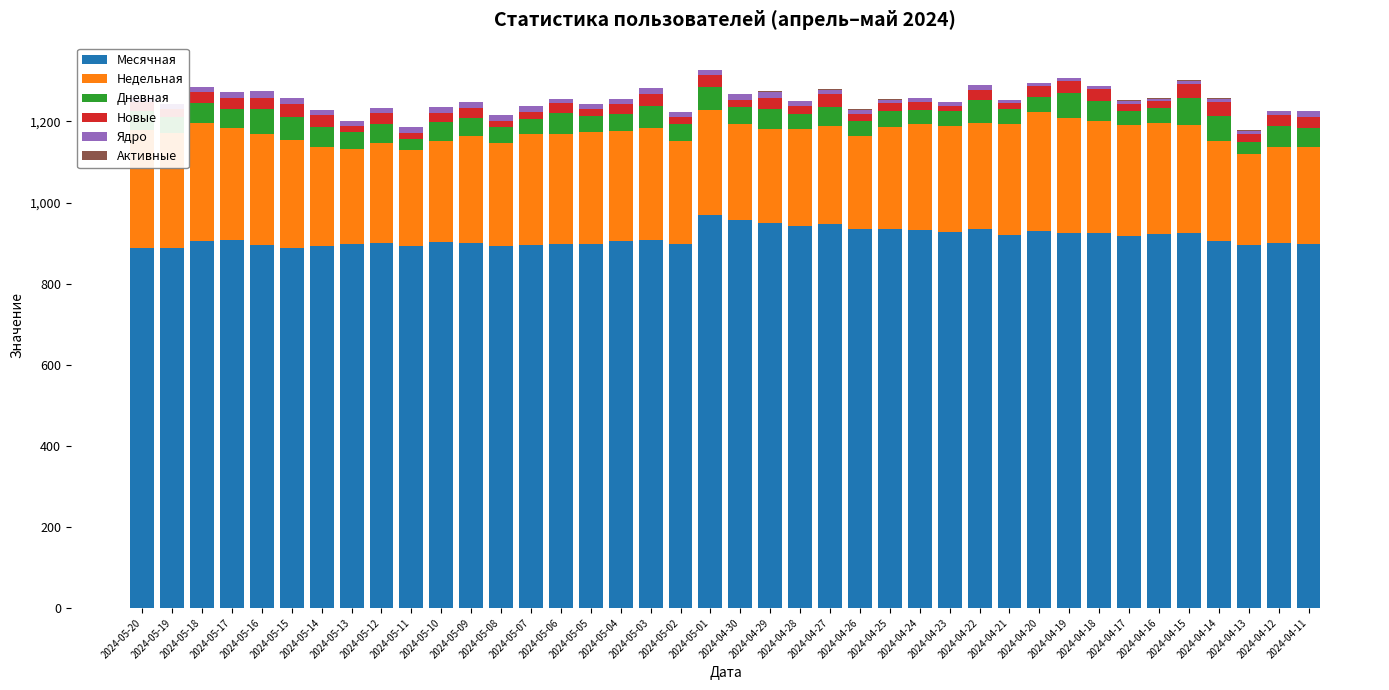

How many data points in Новые are above 24?

19